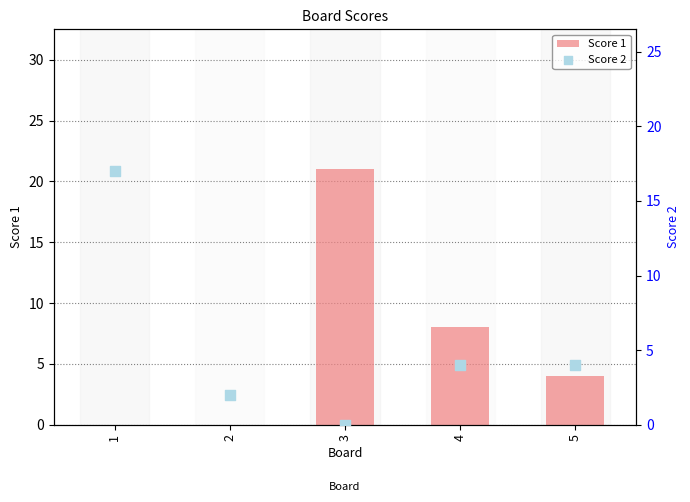

Which series reaches the maximum Y coordinate?

Score 1